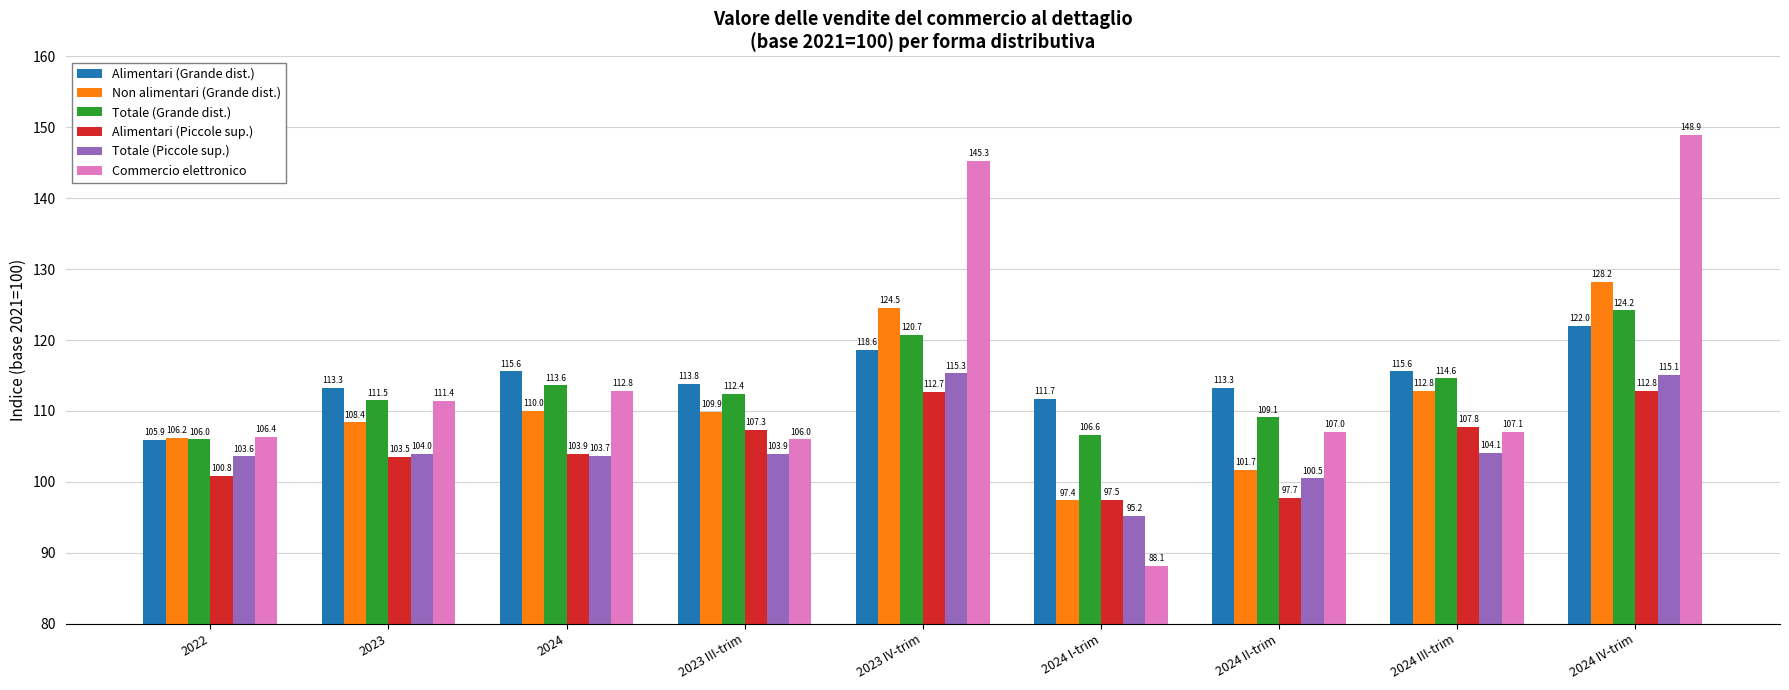

Which series changed the most between 2023 and 2024 IV-trim?

Commercio elettronico